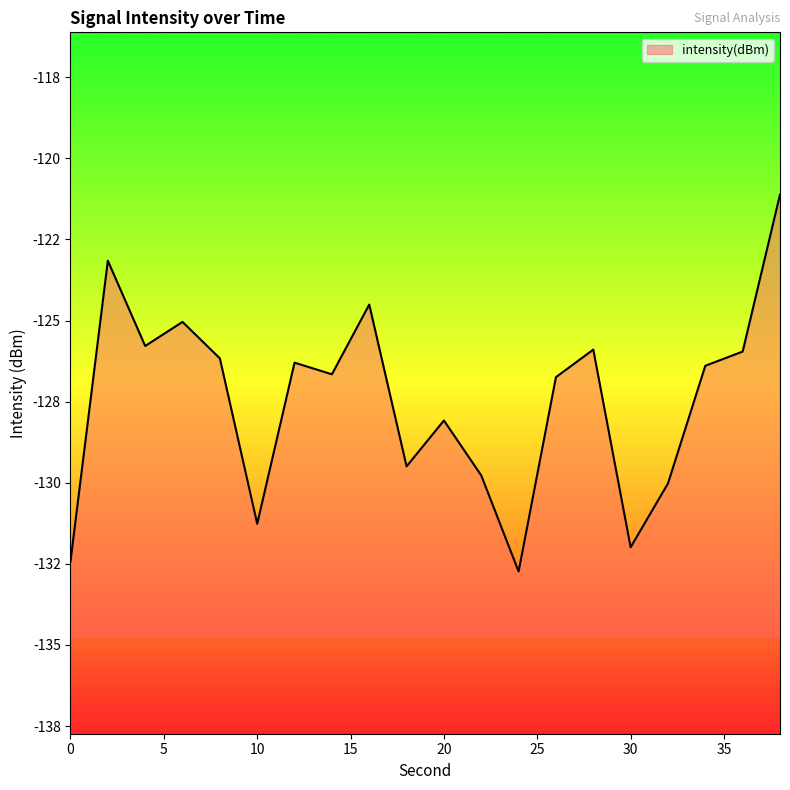

What is the value of the 19th point from the left?

-126.0